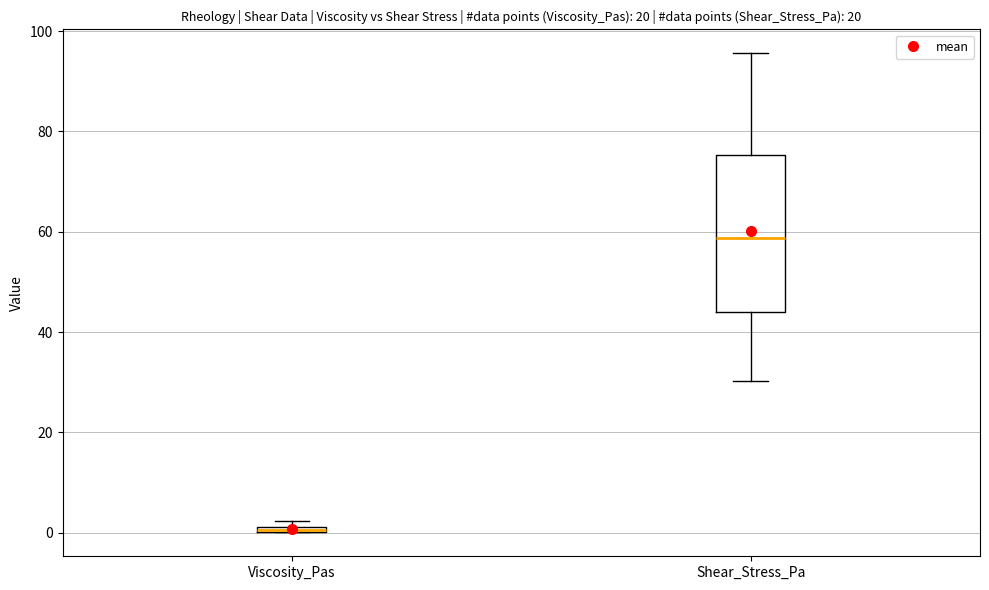

Where is the upper edge of the box for Viscosity_Pas on the y-axis? The values are not printed on the chart, so give them approximately, as read against the axis.

2